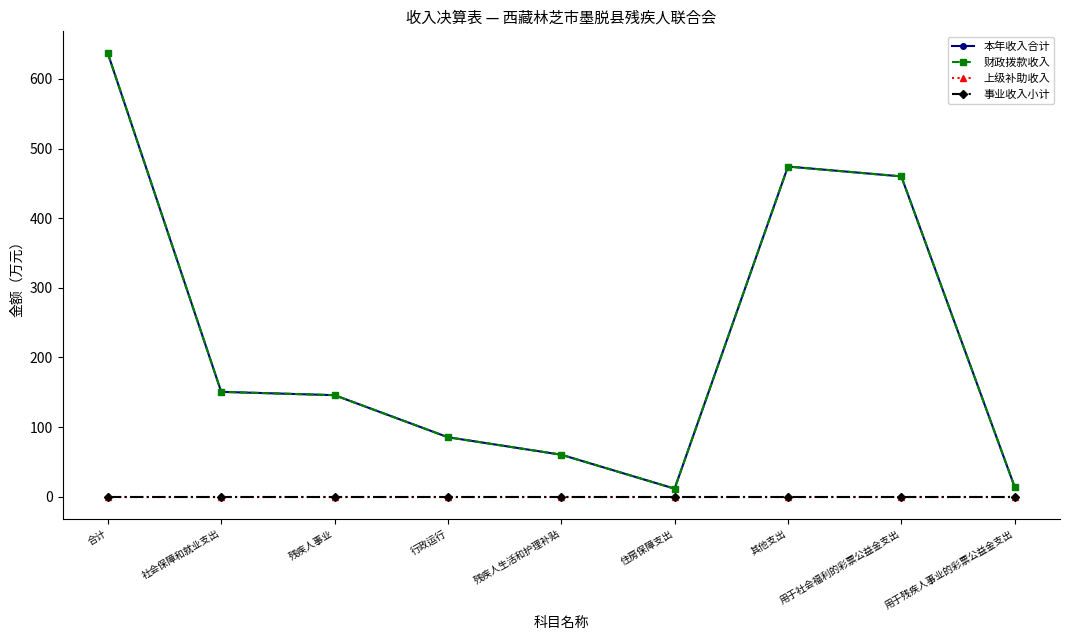

What is the value of the 本年收入合计 point at the 3rd from the left?

145.9